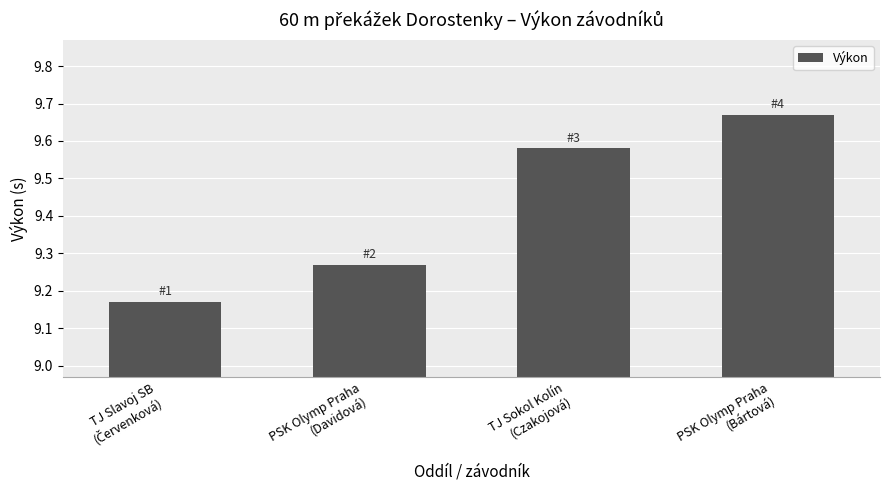

Which label corresponds to the largest value in the chart?

PSK Olymp Praha
(Bártová)